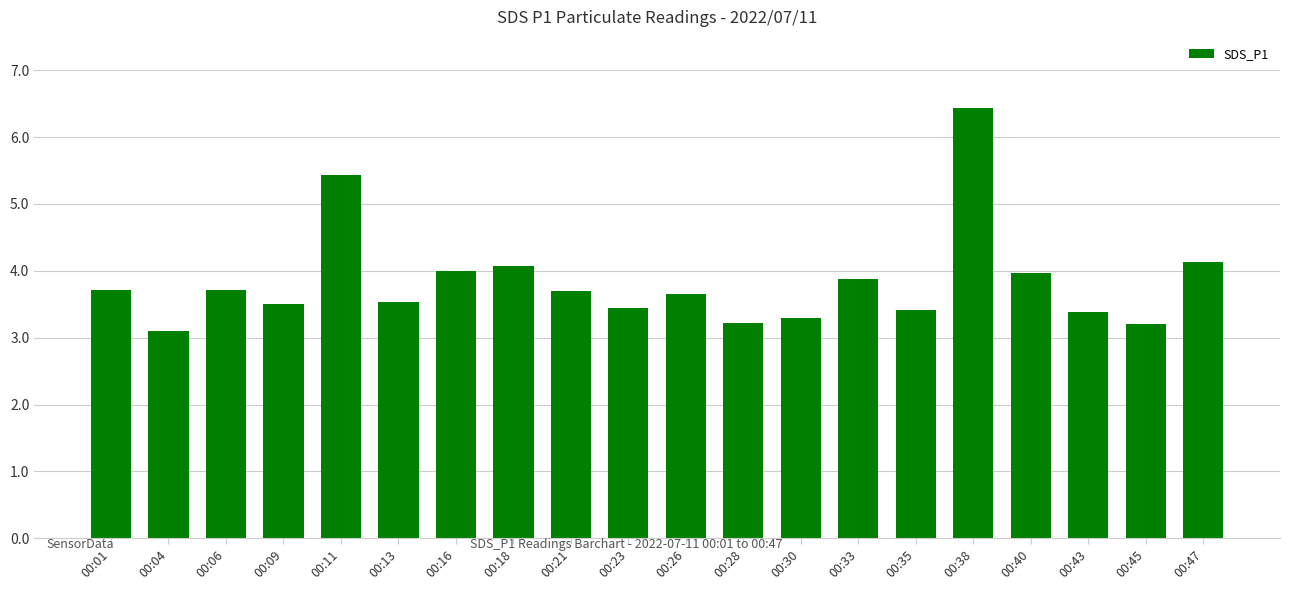

Approximately how many times larger is the value at 00:16 compared to 00:33?

1.0